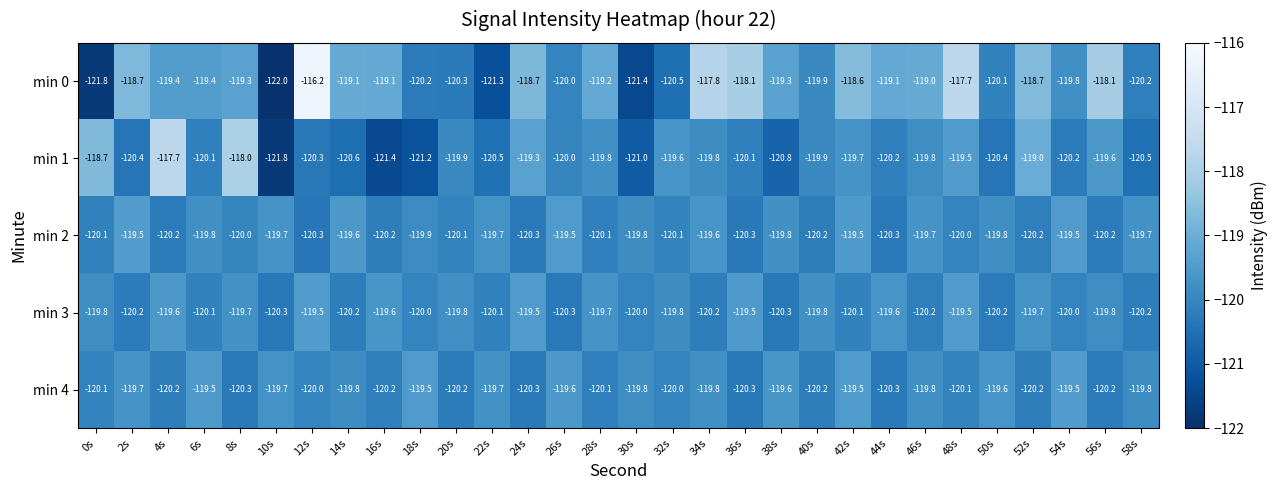

The min 0 series shows -119.3 at 38s. True or false?

True